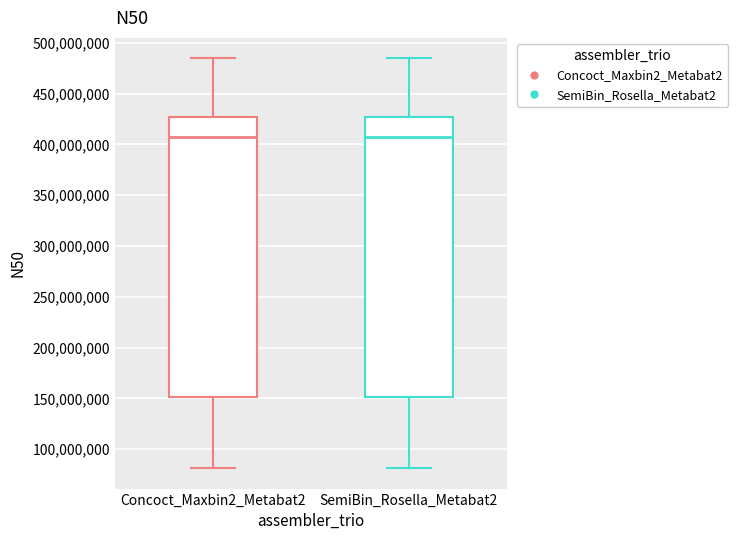

Reading left to right, read every box against the y-axis: the position of its median line, the range the box covers, and the ends of its whiskers. The values are not printed on the chart, so give them approximately, as read against the axis.

Concoct_Maxbin2_Metabat2: median 410000000, box 150000000 to 425000000, whiskers 80000000 to 485000000
SemiBin_Rosella_Metabat2: median 410000000, box 150000000 to 425000000, whiskers 80000000 to 485000000